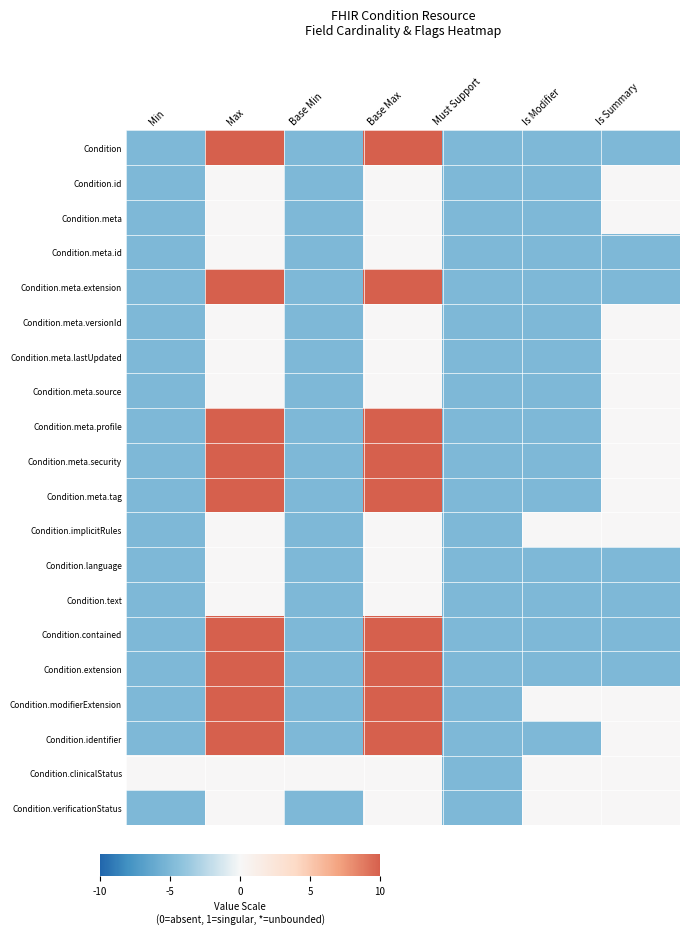

Count the number of categories in the chart.

7